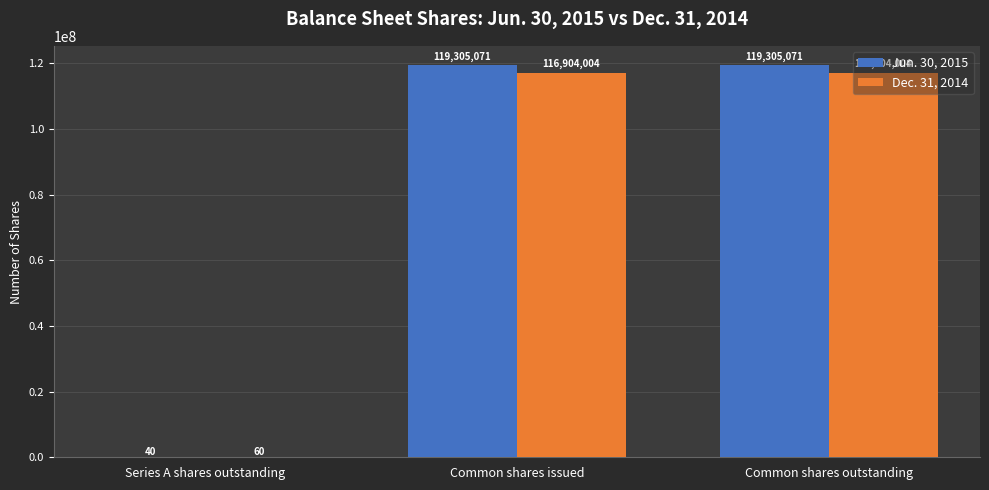

Is it true that Jun. 30, 2015 equals 40 at Series A shares outstanding?

True